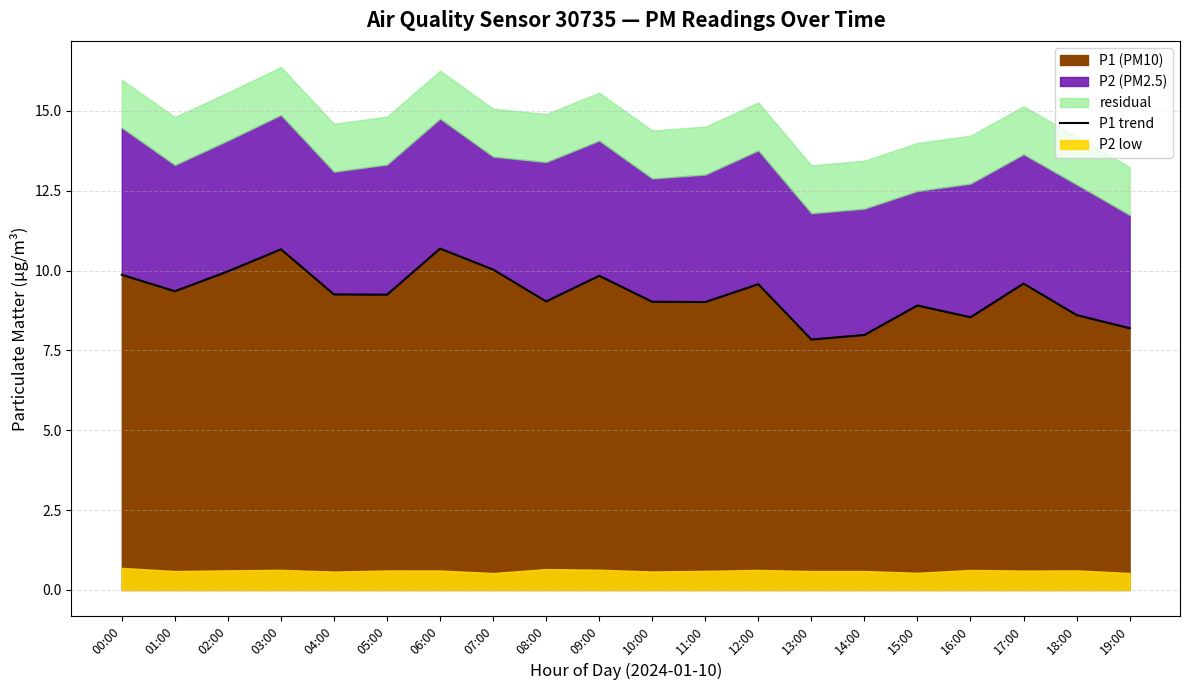

What is the sum of all values?

185.2